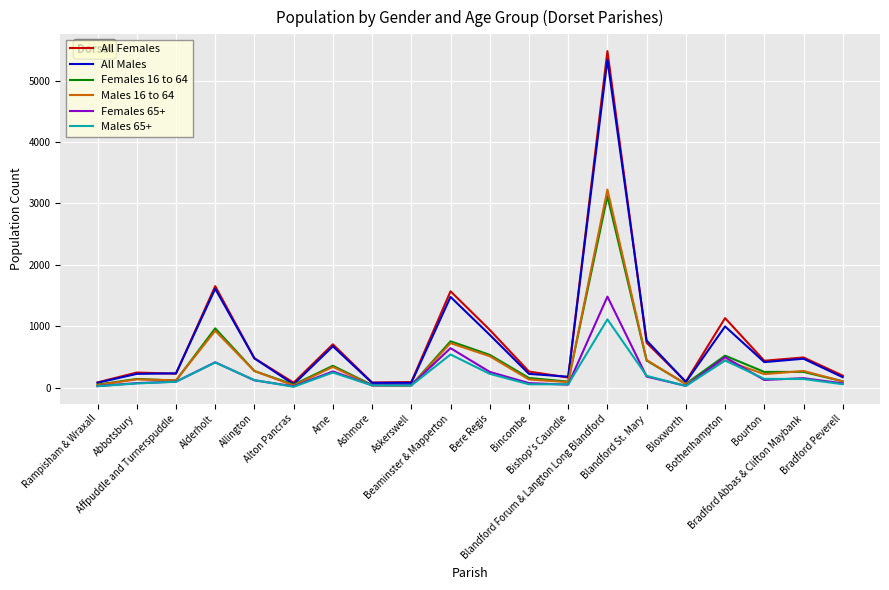

What is the sum of all Females 16 to 64 values?

8310